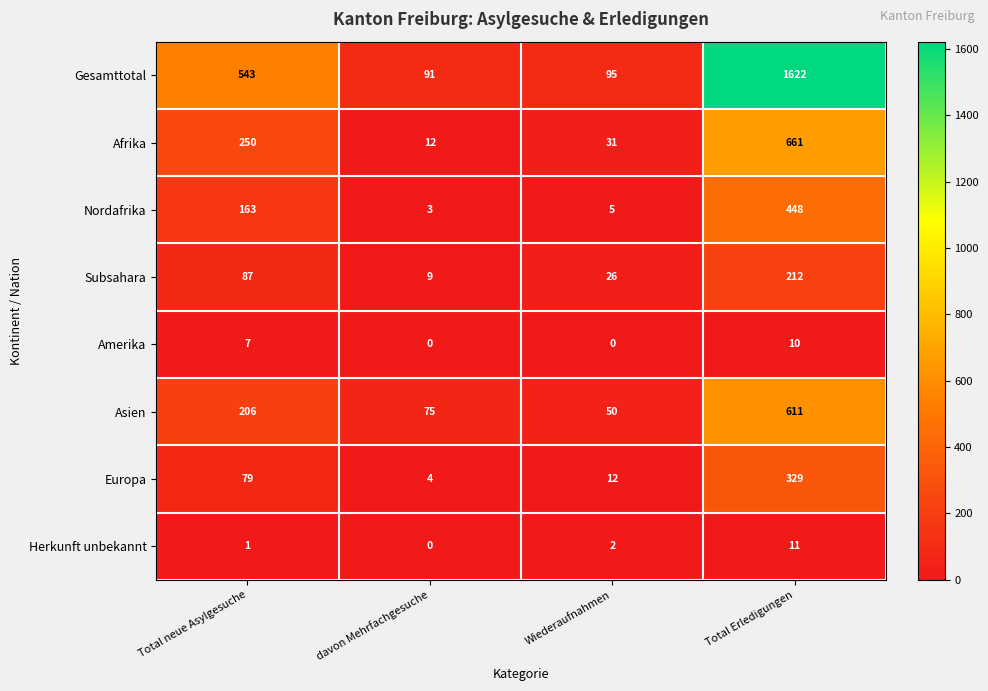

At which category is the sum across all series the highest?

Total Erledigungen